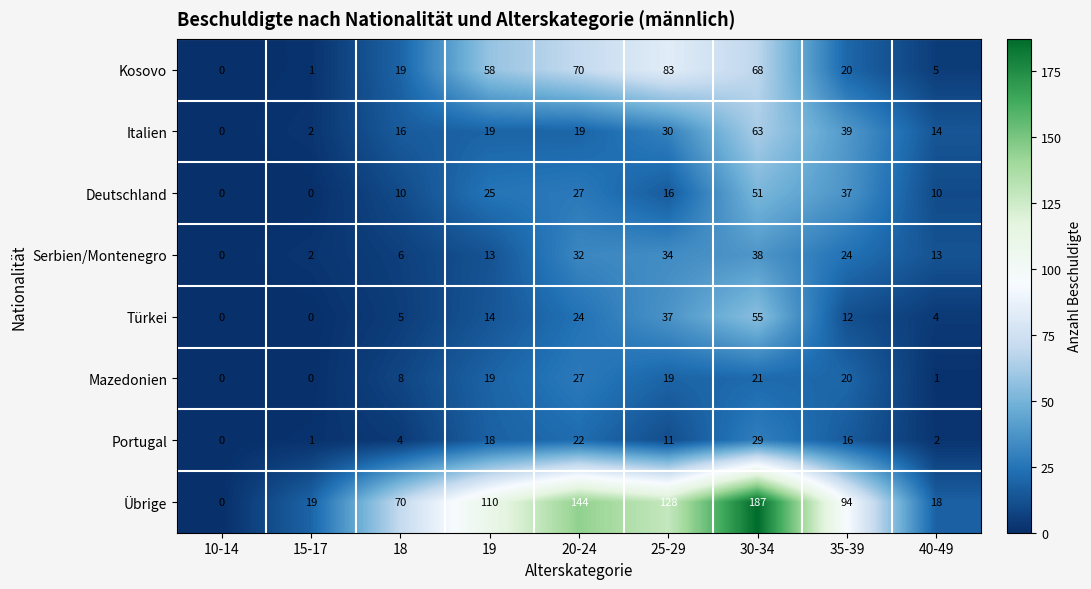

What is the difference between the Türkei values at 18 and 35-39?

7